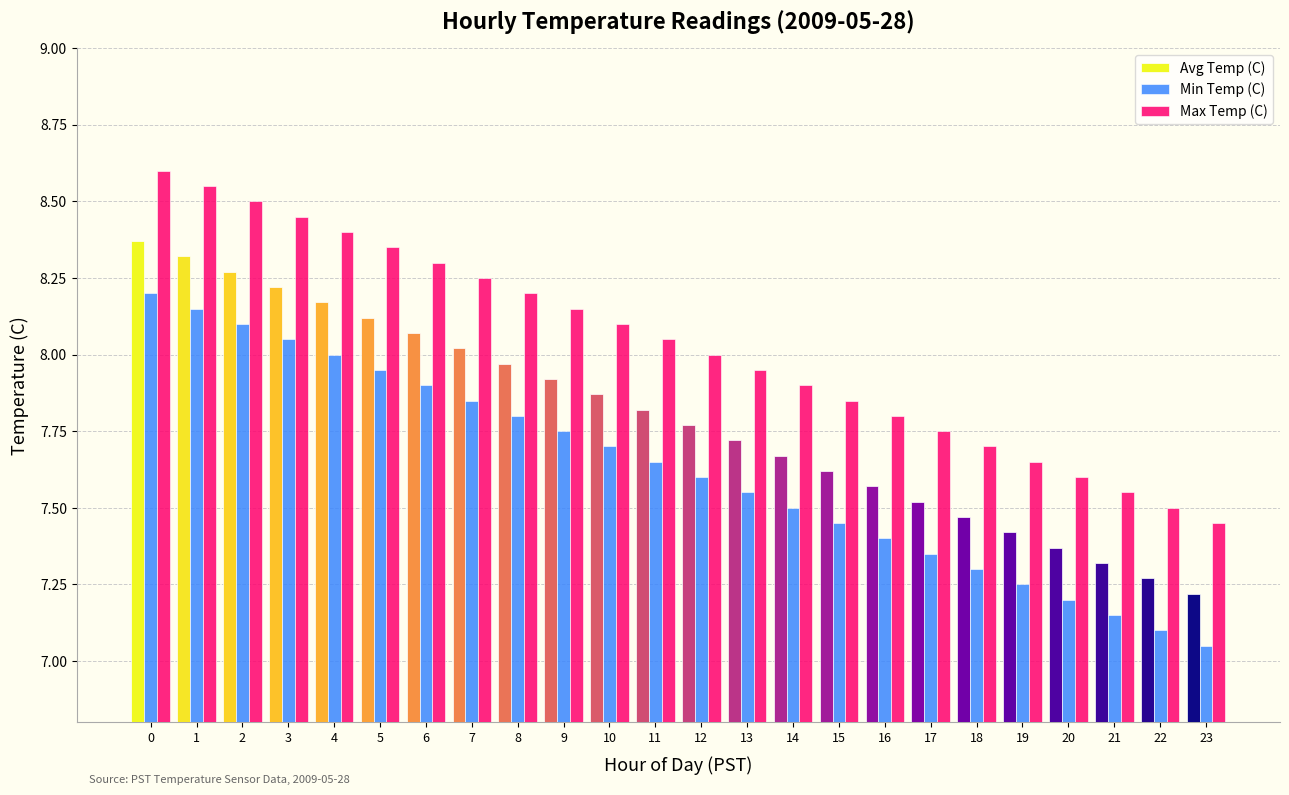

The value of Avg Temp (C) at 19 is 10.6. True or false?

False